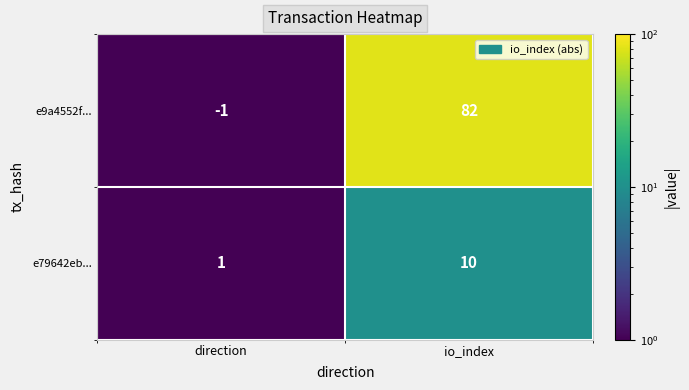

Which series has the widest spread of values?

e9a4552f...